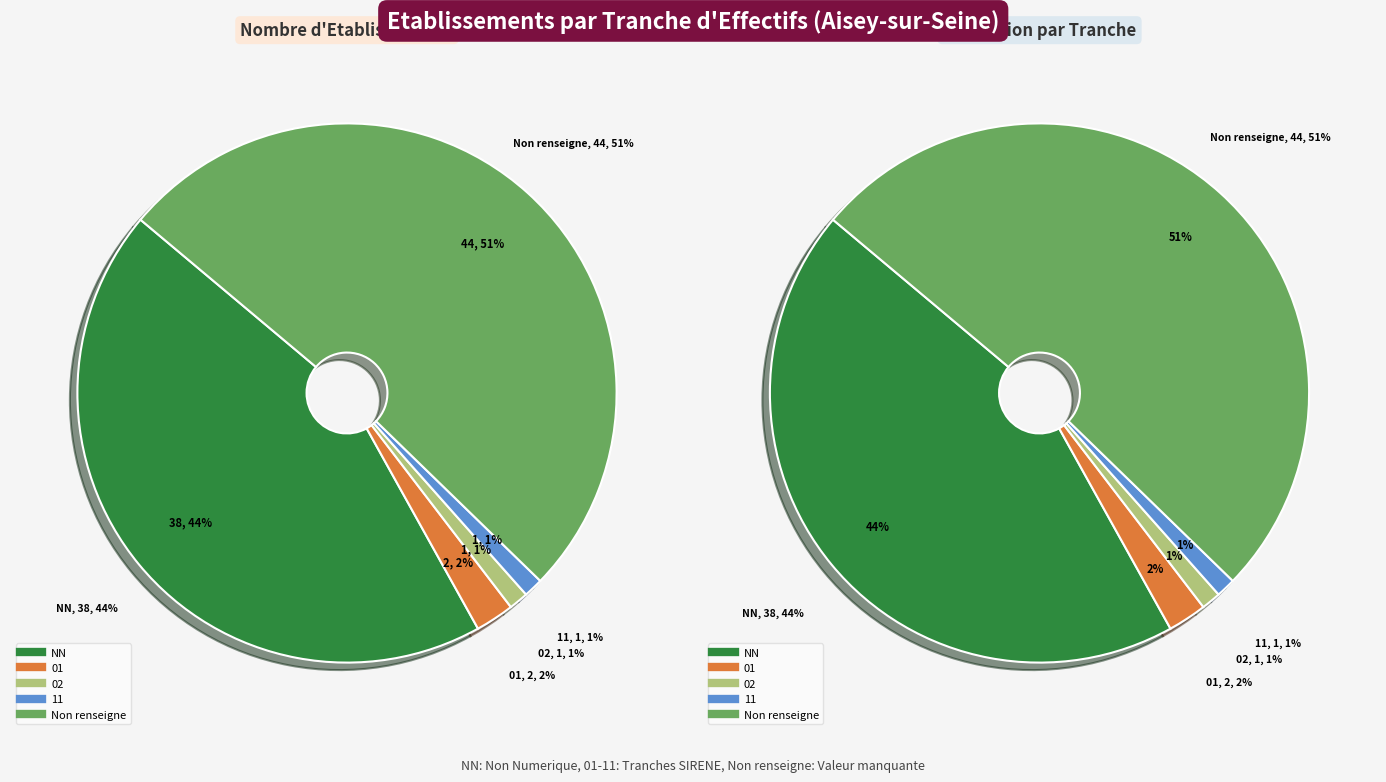

Which slice is the smallest?

02